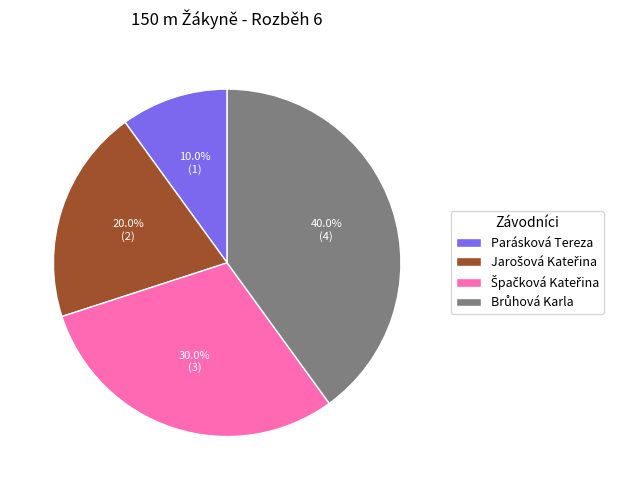

How many slices are in this pie chart?

4